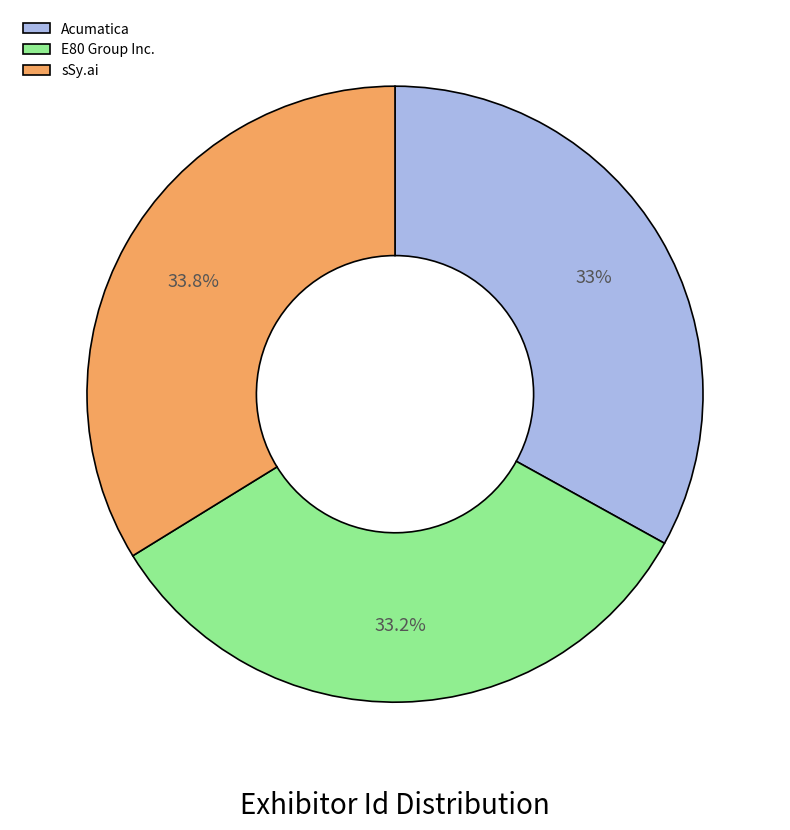

What percentage do E80 Group Inc. and Acumatica together represent?

66.2%